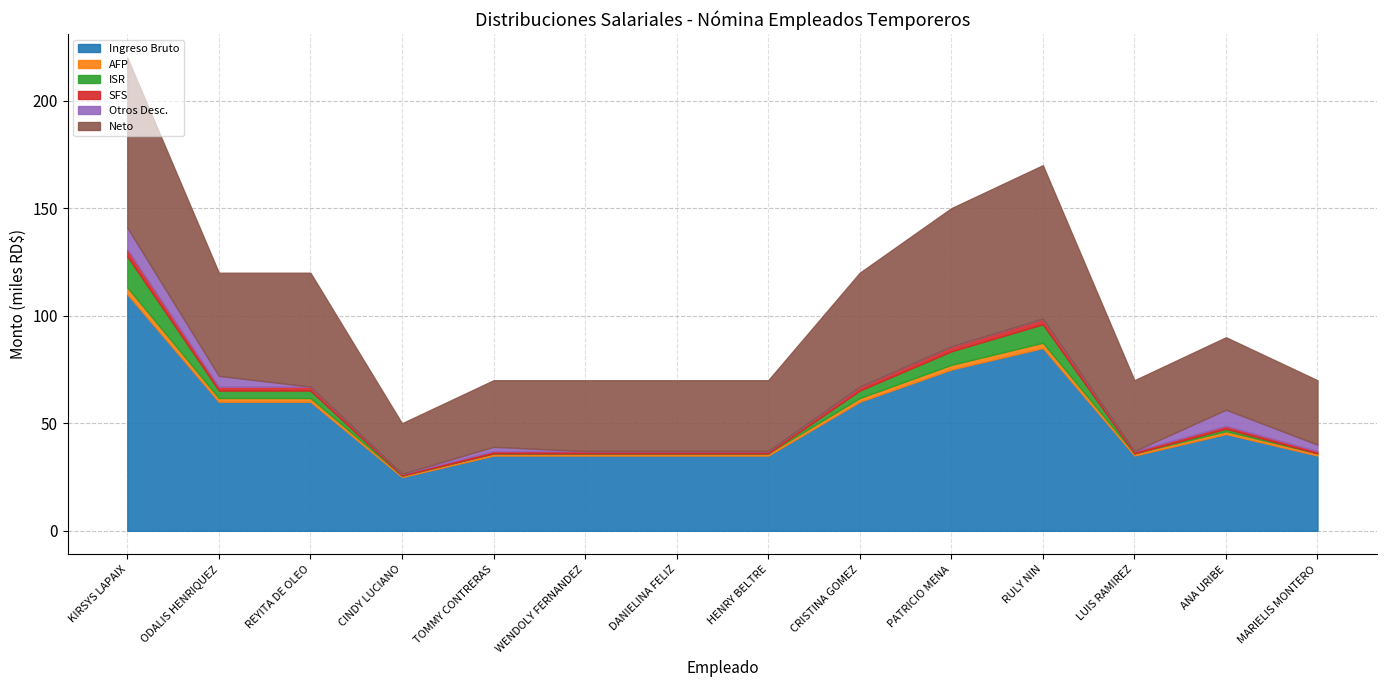

True or false: SFS has a value of 5929.2 at KIRSYS LAPAIX.

False